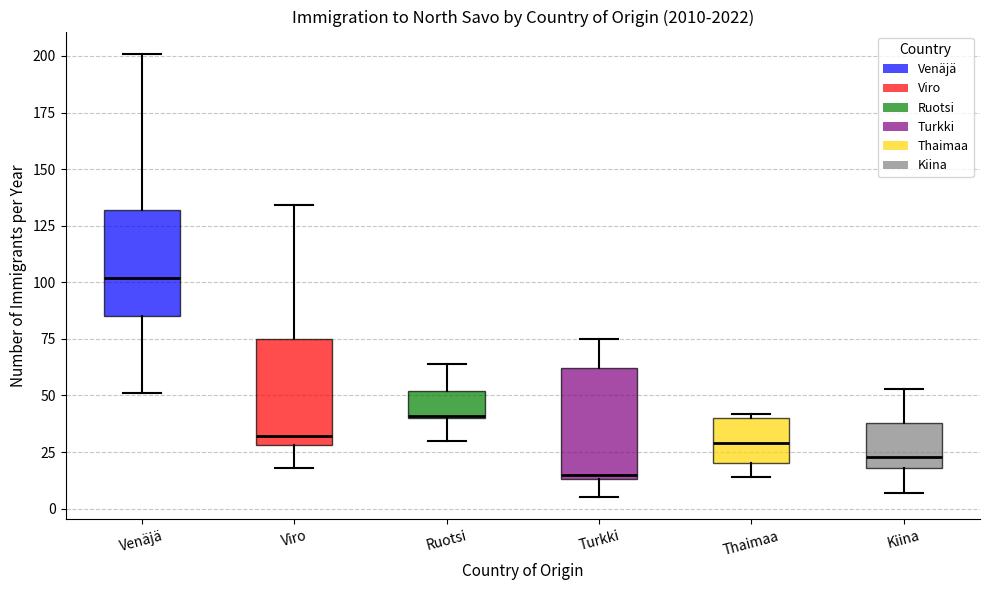

Reading left to right, transcribe this box plot: for each box, give where its median line is, the range the box spans, and where its two whiskers end, as read against the y-axis. The values are not printed on the chart, so give them approximately, as read against the axis.

Venäjä: median 100, box 85 to 130, whiskers 50 to 200
Viro: median 30 (just above the box's lower edge), box 30 to 75, whiskers 20 to 135
Ruotsi: median 40, box 40 to 50, whiskers 30 to 65
Turkki: median 15 (just above the box's lower edge), box 15 to 60, whiskers 5 to 75
Thaimaa: median 30, box 20 to 40, whiskers 15 to 40 (just above the box's upper edge)
Kiina: median 25, box 20 to 40, whiskers 5 to 55